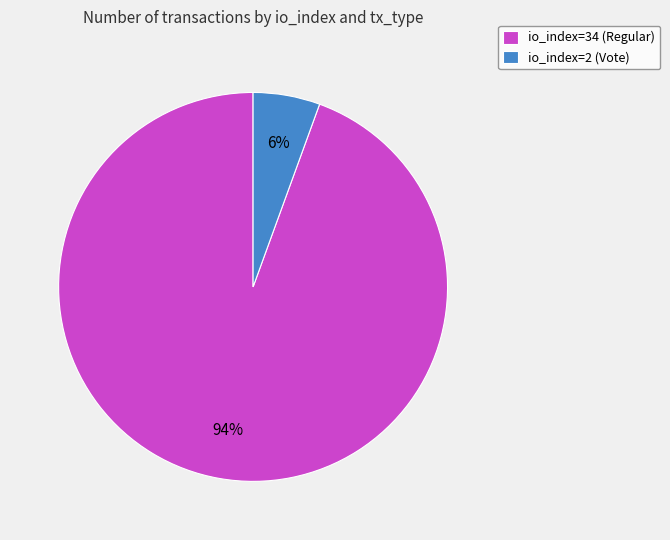

Is the sum of io_index=34 (Regular) and io_index=2 (Vote) greater than half?

Yes